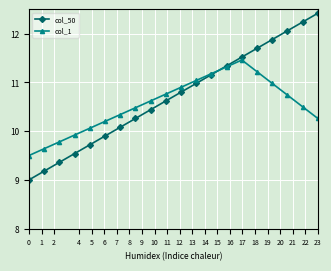

Which series has the widest spread of values?

col_50